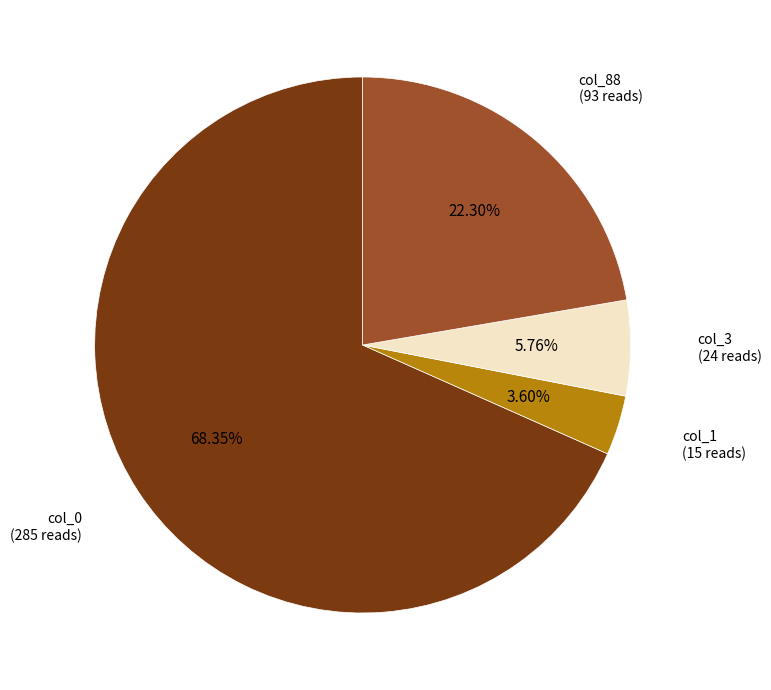

Which slice represents more than half of the pie?

col_0 (285 reads)